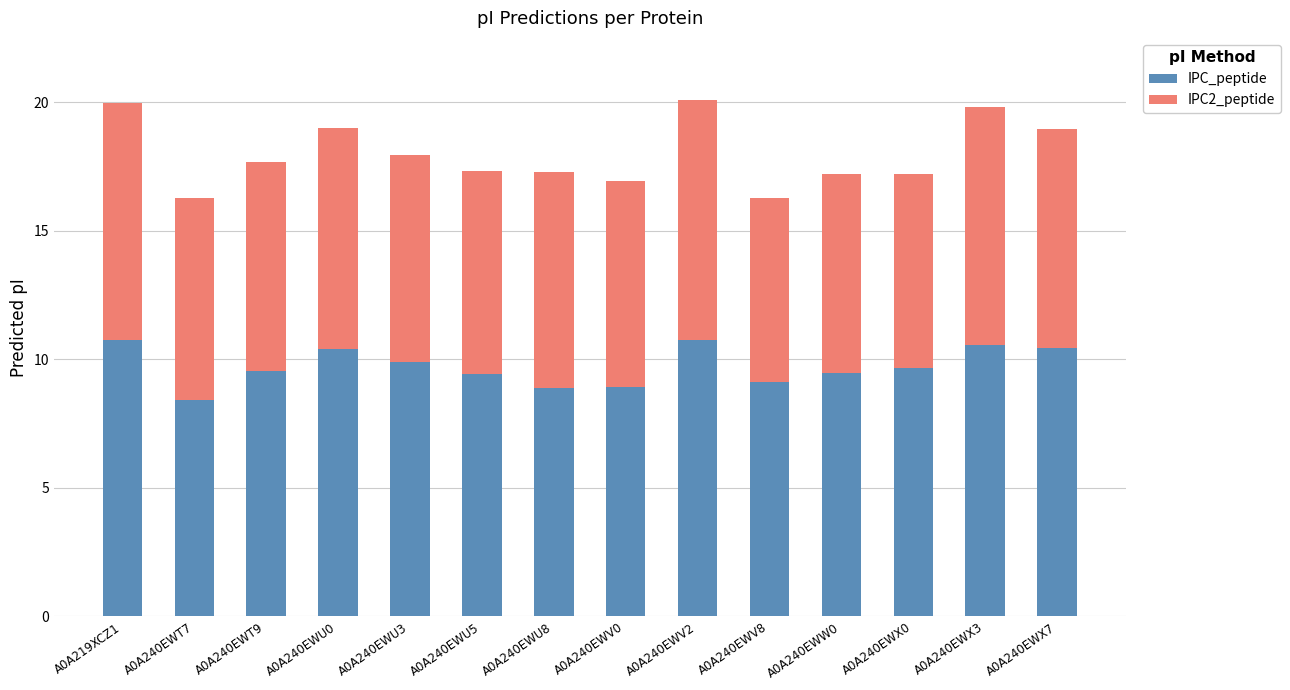

What is the difference between the second highest and second lowest values in the IPC_peptide series?

1.8